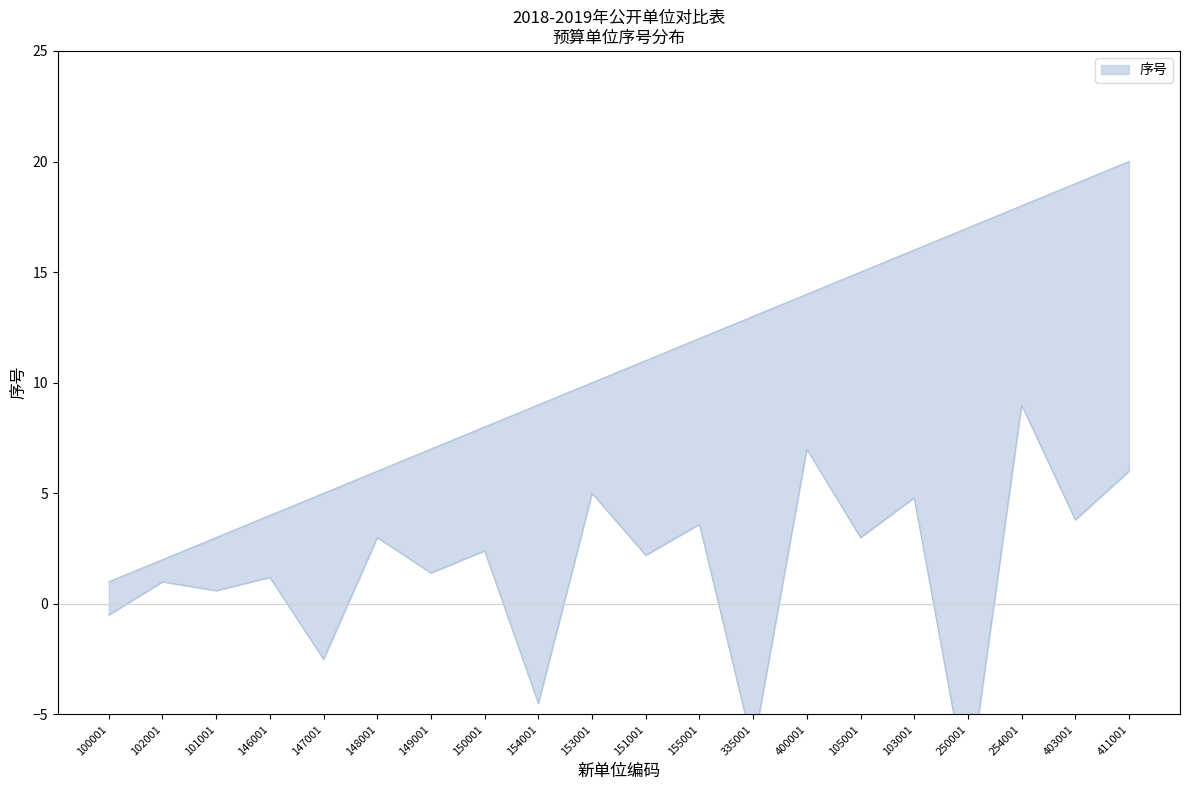

Count the number of data series in this chart.

1